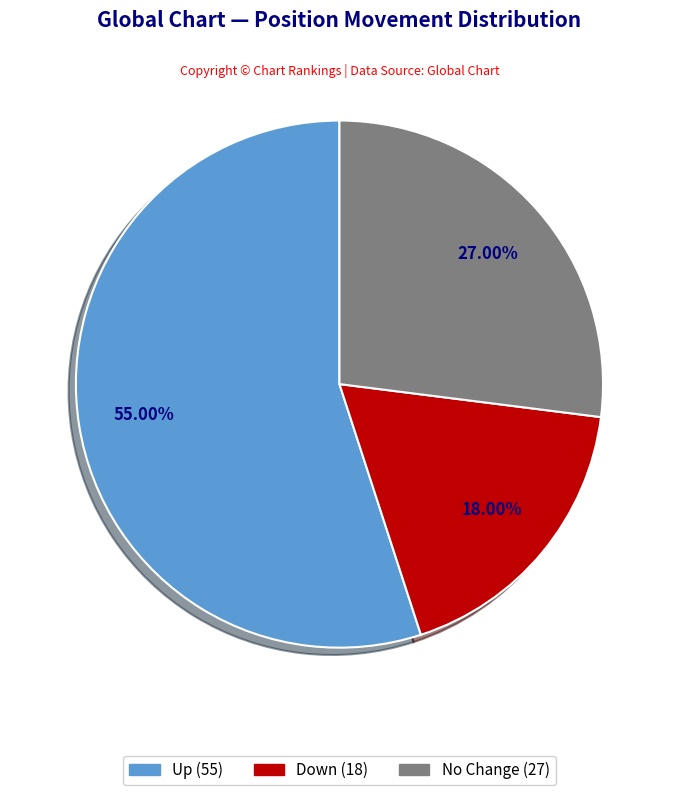

Is there any slice that represents more than half of the pie?

Yes